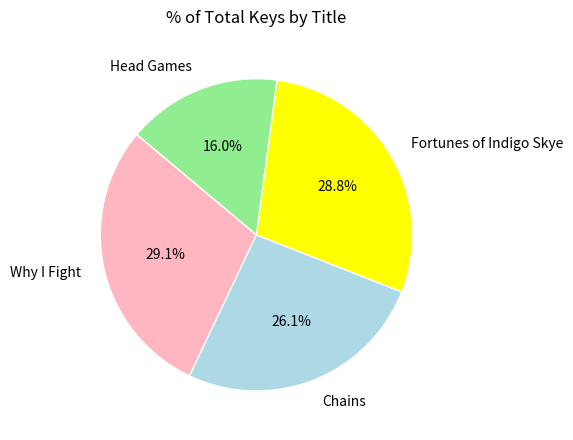

How many segments does this pie chart have?

4